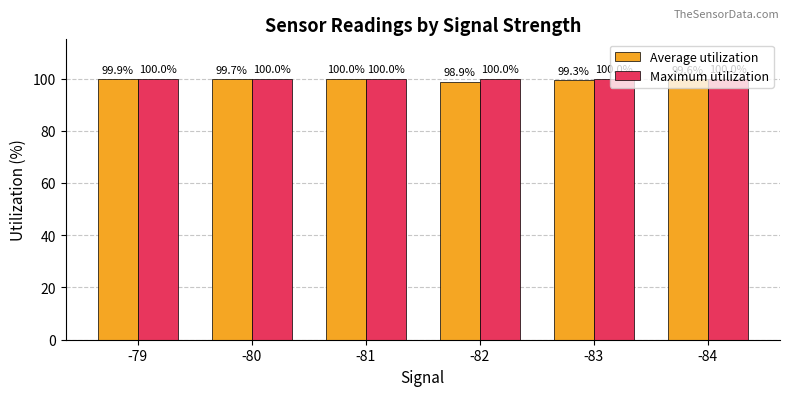

How many groups of bars are there?

6